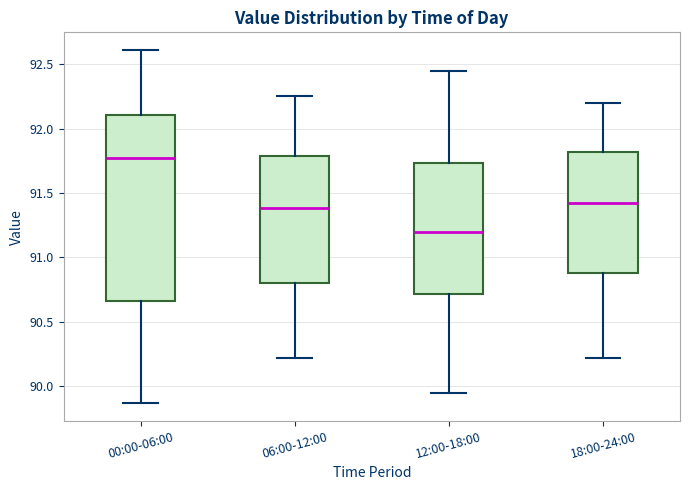

Which box has the lowest median line?

12:00-18:00